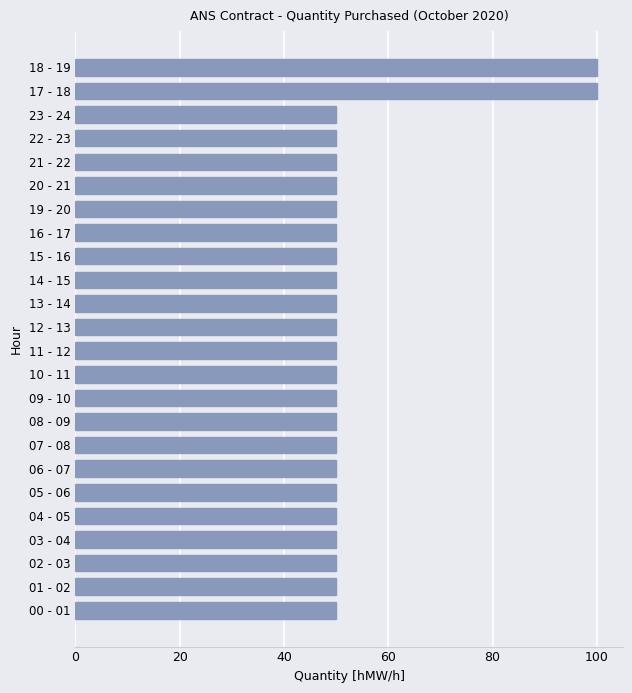

What is the maximum value shown in the chart?

100